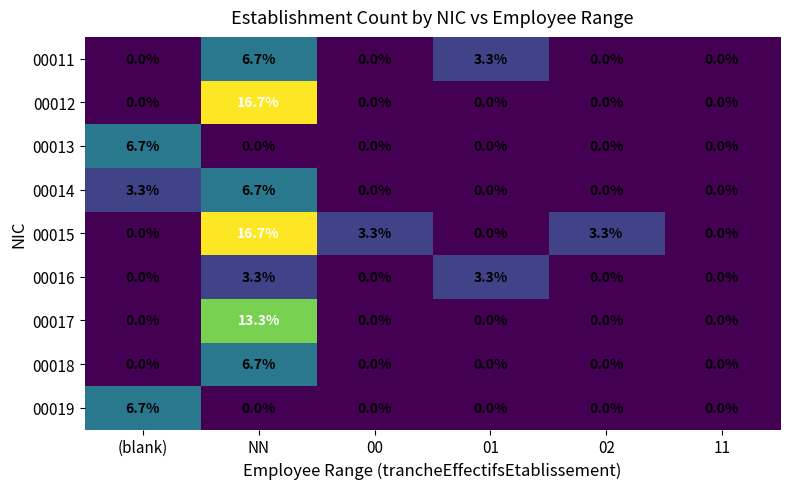

The 00019 series shows -2.3 at 00. True or false?

False